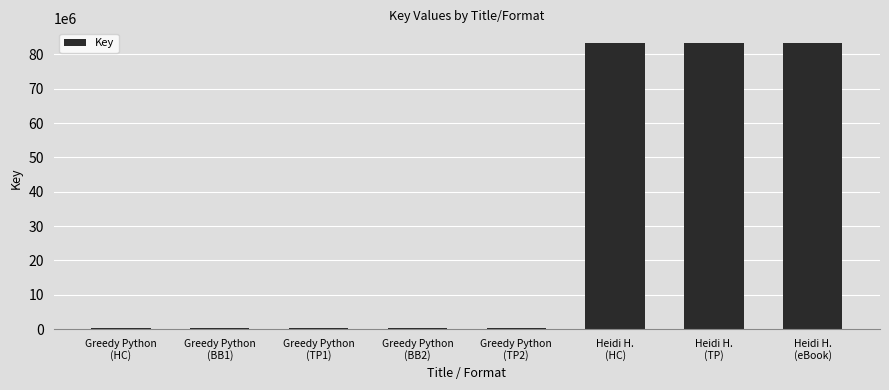

What is the label of the 1st bar from the right?

Heidi H.
(eBook)